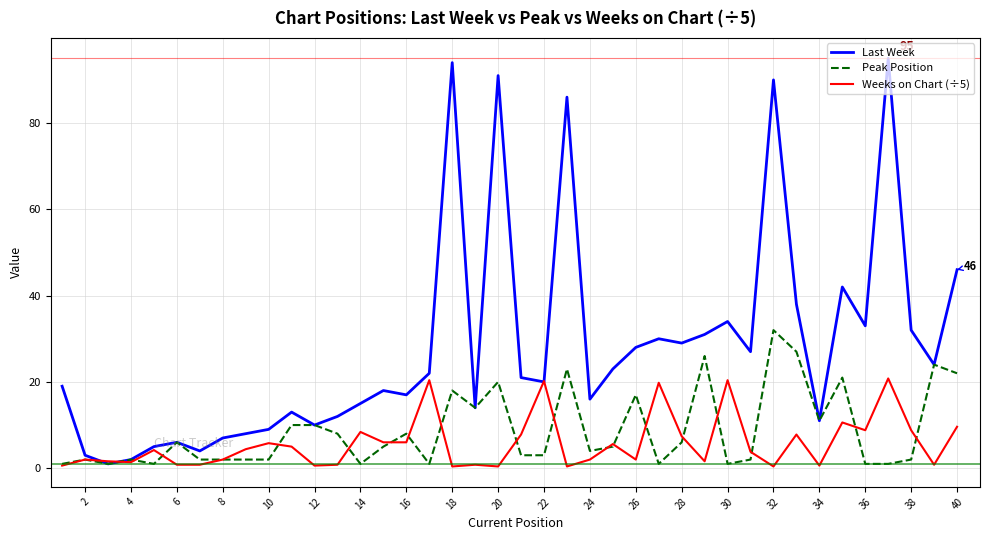

List the series in order of their peak value, lowest first.

Weeks on Chart (÷5), Peak Position, Last Week